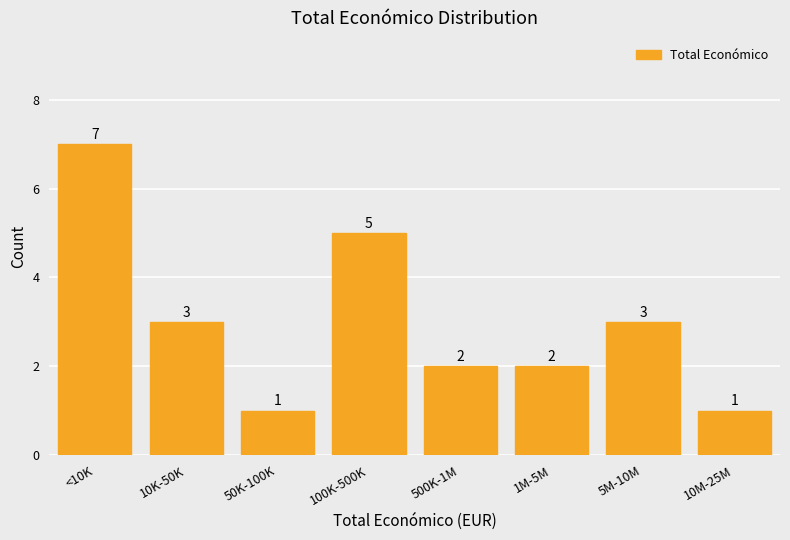

Reading left to right, transcribe all the data shown in this chart.

7	3	1	5	2	2	3	1